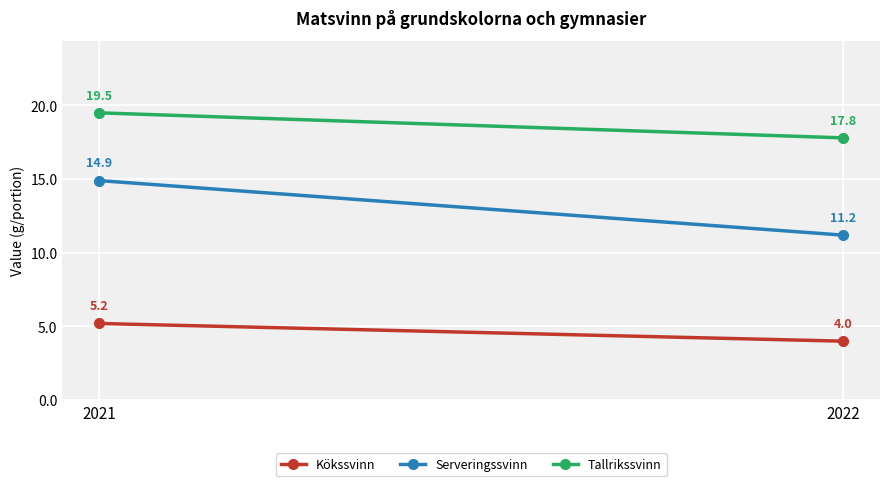

True or false: Tallrikssvinn has a value of 19.5 at 2021.

True